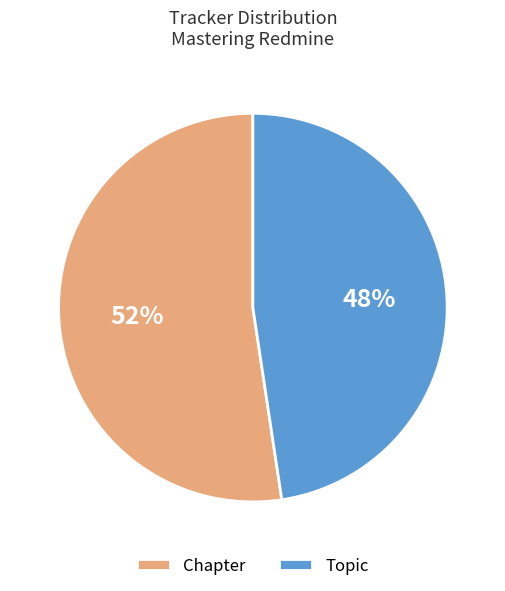

To the nearest percent, what percentage of the pie is Chapter?

52%